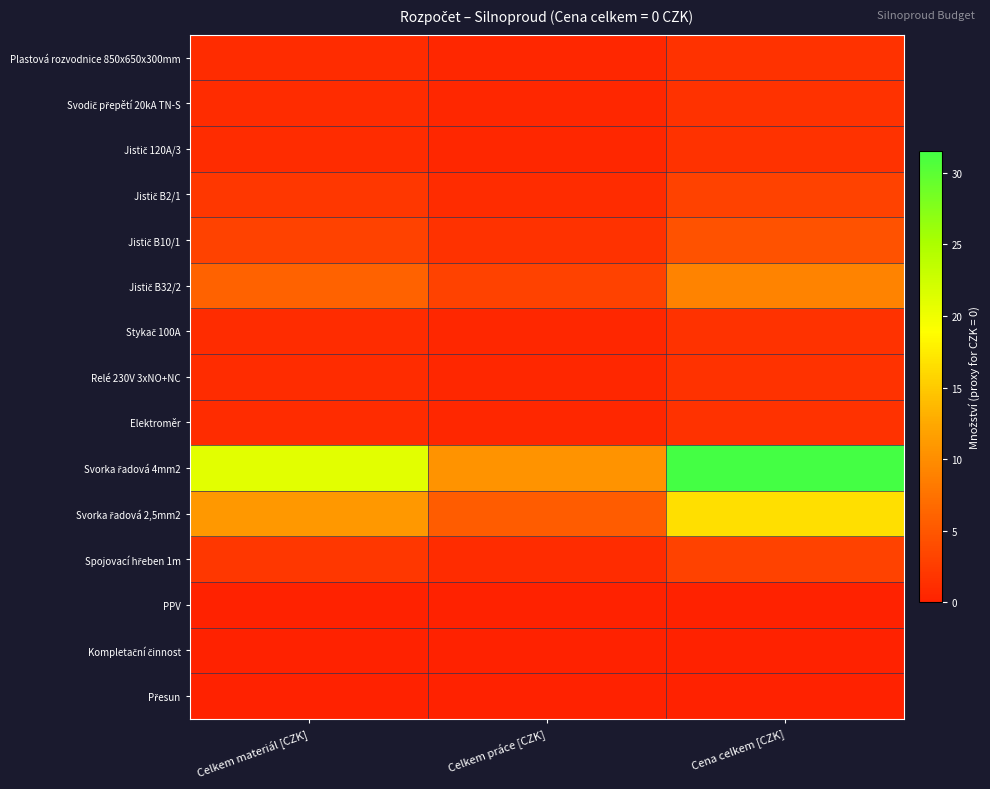

Which series has the widest spread of values?

Svorka řadová 4mm2